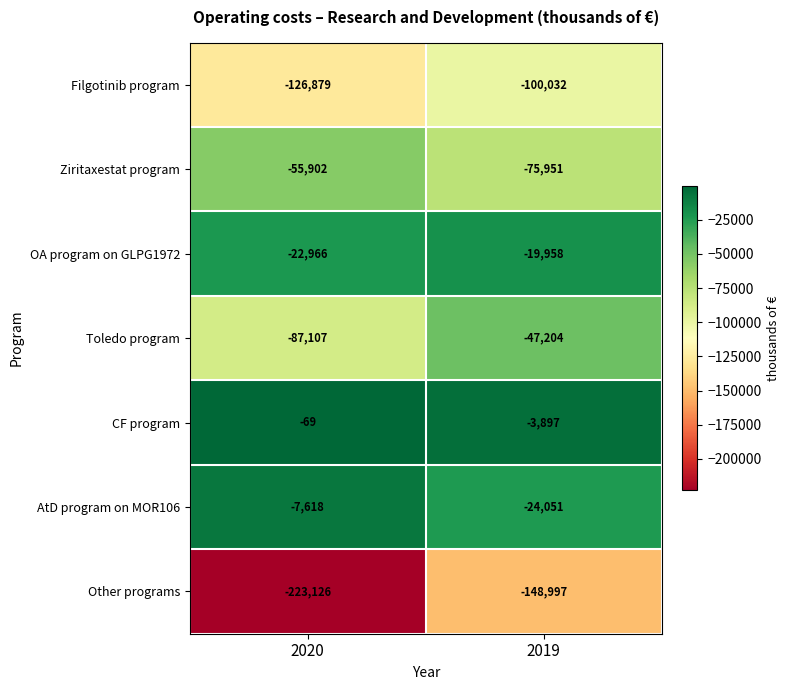

What is the sum of the AtD program on MOR106 values at 2020 and 2019?

-31669